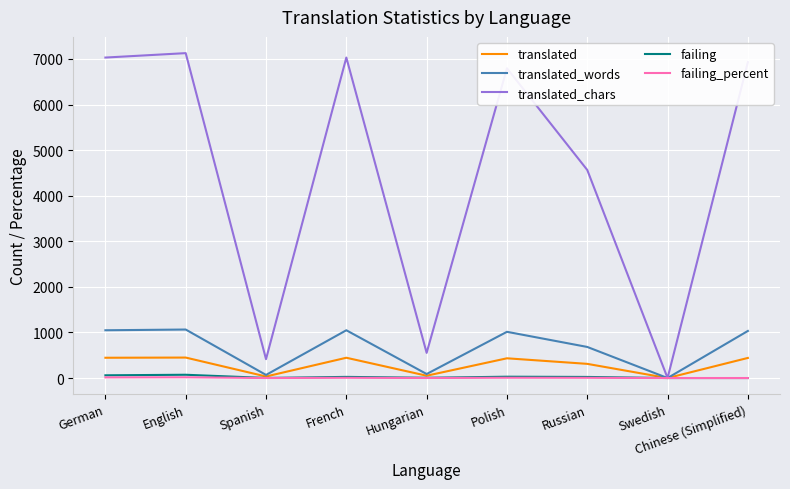

The value of translated_chars at Swedish is -3653.0. True or false?

False